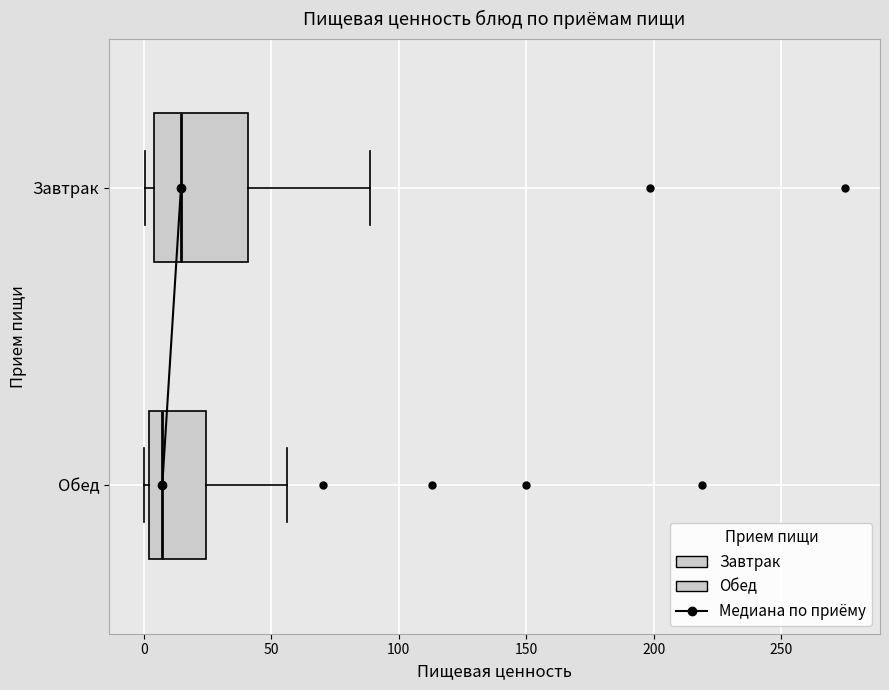

Reading bottom to top, transcribe this box plot: for each box, give where its median line is, the range the box spans, and where its two whiskers end, as read against the x-axis. The values are not printed on the chart, so give them approximately, as read against the axis.

Обед: median 5, box 0 to 25, whiskers 0 (just left of the box's left edge) to 55
Завтрак: median 15, box 5 to 40, whiskers 0 to 90